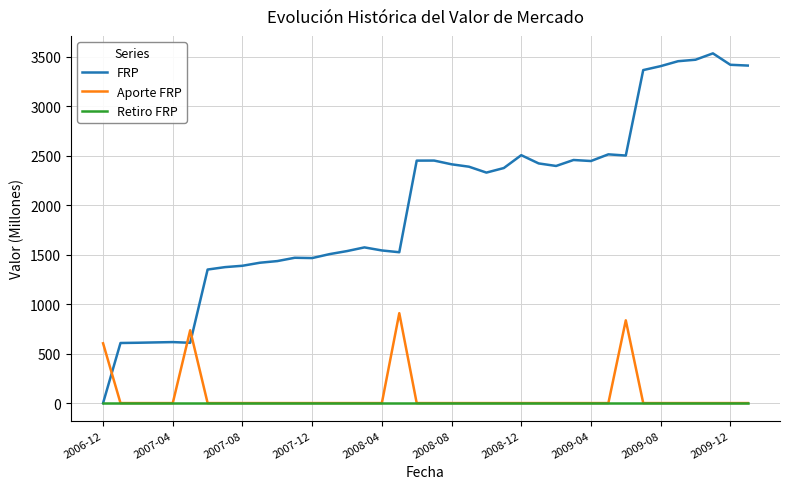

List the series in order of their peak value, lowest first.

Retiro FRP, Aporte FRP, FRP